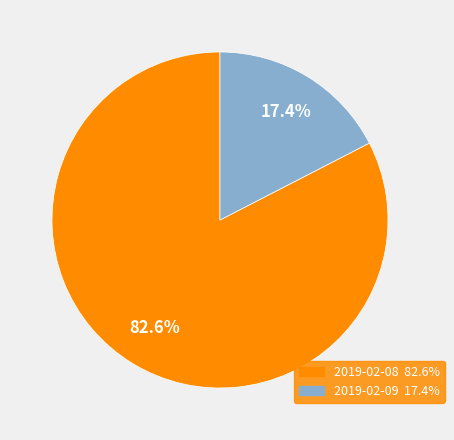

What percentage is the 2019-02-09 slice, to the nearest percent?

17%